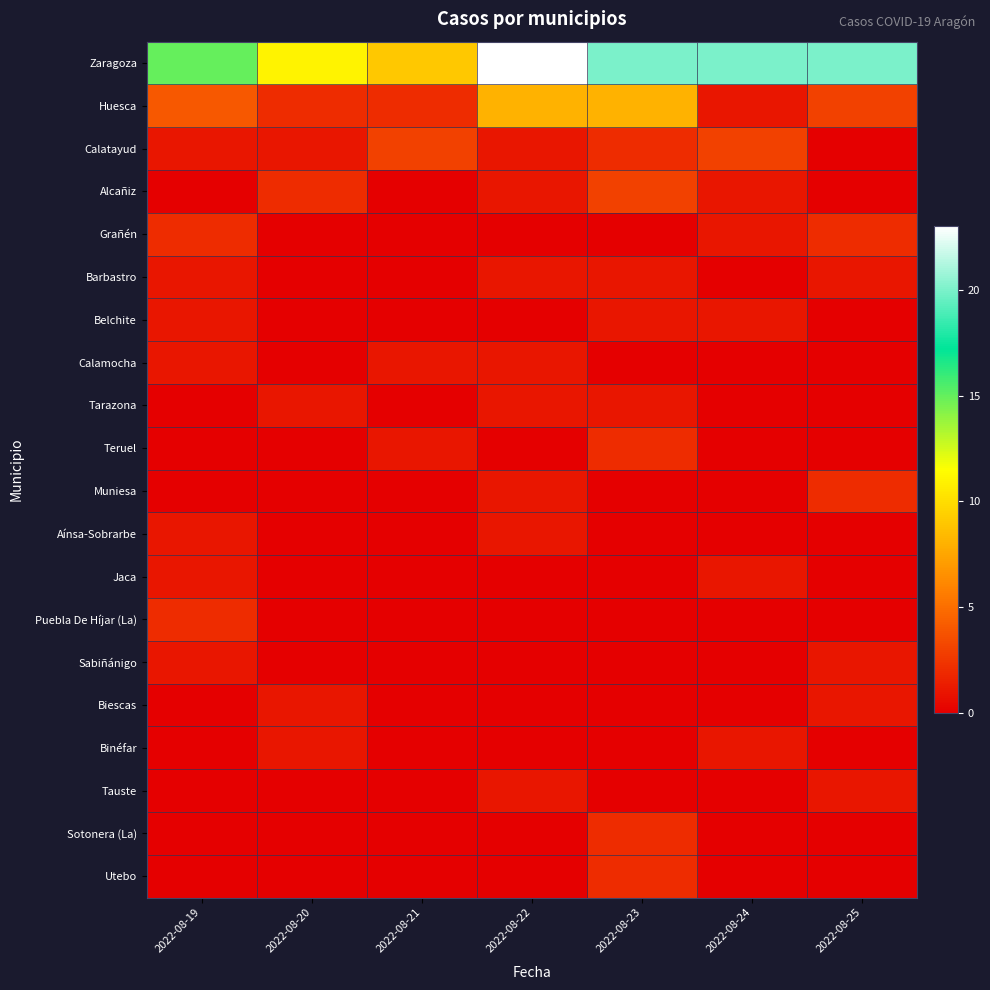

Reading left to right, transcribe all the data shown in this chart.

Zaragoza: 2022-08-19=15	2022-08-20=11	2022-08-21=9	2022-08-22=23	2022-08-23=20	2022-08-24=20	2022-08-25=20
Huesca: 2022-08-19=4	2022-08-20=2	2022-08-21=2	2022-08-22=8	2022-08-23=8	2022-08-24=1	2022-08-25=3
Calatayud: 2022-08-19=1	2022-08-20=1	2022-08-21=3	2022-08-22=1	2022-08-23=2	2022-08-24=3	2022-08-25=0
Alcañiz: 2022-08-19=0	2022-08-20=2	2022-08-21=0	2022-08-22=1	2022-08-23=3	2022-08-24=1	2022-08-25=0
Grañén: 2022-08-19=2	2022-08-20=0	2022-08-21=0	2022-08-22=0	2022-08-23=0	2022-08-24=1	2022-08-25=2
Barbastro: 2022-08-19=1	2022-08-20=0	2022-08-21=0	2022-08-22=1	2022-08-23=1	2022-08-24=0	2022-08-25=1
Belchite: 2022-08-19=1	2022-08-20=0	2022-08-21=0	2022-08-22=0	2022-08-23=1	2022-08-24=1	2022-08-25=0
Calamocha: 2022-08-19=1	2022-08-20=0	2022-08-21=1	2022-08-22=1	2022-08-23=0	2022-08-24=0	2022-08-25=0
Tarazona: 2022-08-19=0	2022-08-20=1	2022-08-21=0	2022-08-22=1	2022-08-23=1	2022-08-24=0	2022-08-25=0
Teruel: 2022-08-19=0	2022-08-20=0	2022-08-21=1	2022-08-22=0	2022-08-23=2	2022-08-24=0	2022-08-25=0
Muniesa: 2022-08-19=0	2022-08-20=0	2022-08-21=0	2022-08-22=1	2022-08-23=0	2022-08-24=0	2022-08-25=2
Aínsa-Sobrarbe: 2022-08-19=1	2022-08-20=0	2022-08-21=0	2022-08-22=1	2022-08-23=0	2022-08-24=0	2022-08-25=0
Jaca: 2022-08-19=1	2022-08-20=0	2022-08-21=0	2022-08-22=0	2022-08-23=0	2022-08-24=1	2022-08-25=0
Puebla De Híjar (La): 2022-08-19=2	2022-08-20=0	2022-08-21=0	2022-08-22=0	2022-08-23=0	2022-08-24=0	2022-08-25=0
Sabiñánigo: 2022-08-19=1	2022-08-20=0	2022-08-21=0	2022-08-22=0	2022-08-23=0	2022-08-24=0	2022-08-25=1
Biescas: 2022-08-19=0	2022-08-20=1	2022-08-21=0	2022-08-22=0	2022-08-23=0	2022-08-24=0	2022-08-25=1
Binéfar: 2022-08-19=0	2022-08-20=1	2022-08-21=0	2022-08-22=0	2022-08-23=0	2022-08-24=1	2022-08-25=0
Tauste: 2022-08-19=0	2022-08-20=0	2022-08-21=0	2022-08-22=1	2022-08-23=0	2022-08-24=0	2022-08-25=1
Sotonera (La): 2022-08-19=0	2022-08-20=0	2022-08-21=0	2022-08-22=0	2022-08-23=2	2022-08-24=0	2022-08-25=0
Utebo: 2022-08-19=0	2022-08-20=0	2022-08-21=0	2022-08-22=0	2022-08-23=2	2022-08-24=0	2022-08-25=0